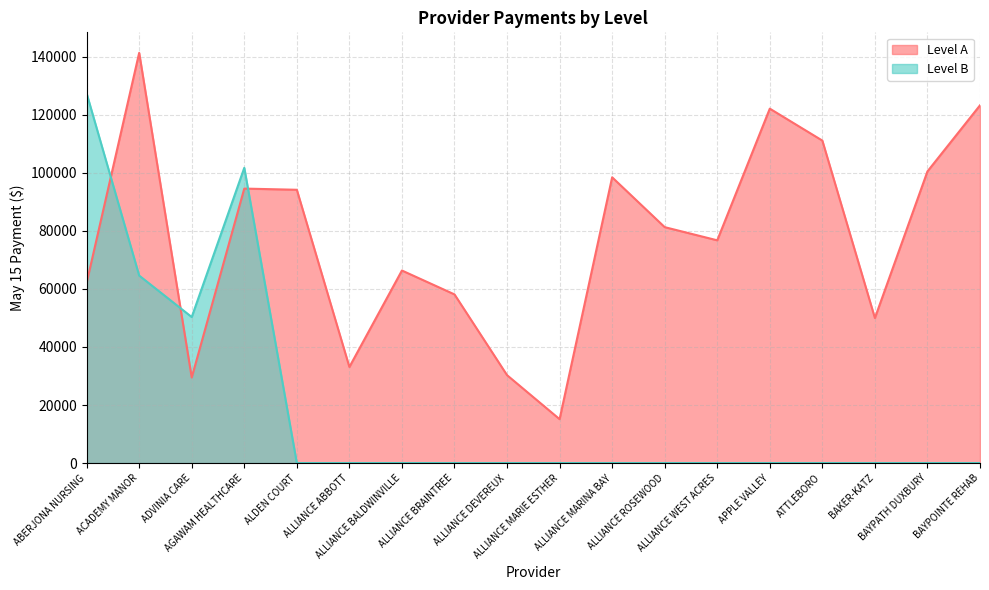

Reading right to left, what are all the values shown in this chart?

Level A: BAYPOINTE REHAB=123293.5	BAYPATH DUXBURY=100523.6	BAKER-KATZ=49985.3	ATTLEBORO=111140.3	APPLE VALLEY=122148.9	ALLIANCE WEST ACRES=76766.6	ALLIANCE ROSEWOOD=81306.6	ALLIANCE MARINA BAY=98486.4	ALLIANCE MARIE ESTHER=15121.6	ALLIANCE DEVEREUX=30292.2	ALLIANCE BRAINTREE=58127.2	ALLIANCE BALDWINVILLE=66360.0	ALLIANCE ABBOTT=33113.5	ALDEN COURT=94188.0	AGAWAM HEALTHCARE=94597.5	ADVINIA CARE=29476.6	ACADEMY MANOR=141383.5	ABERJONA NURSING=62079.1
Level B: BAYPOINTE REHAB=0.0	BAYPATH DUXBURY=0.0	BAKER-KATZ=0.0	ATTLEBORO=0.0	APPLE VALLEY=0.0	ALLIANCE WEST ACRES=0.0	ALLIANCE ROSEWOOD=0.0	ALLIANCE MARINA BAY=0.0	ALLIANCE MARIE ESTHER=0.0	ALLIANCE DEVEREUX=0.0	ALLIANCE BRAINTREE=0.0	ALLIANCE BALDWINVILLE=0.0	ALLIANCE ABBOTT=0.0	ALDEN COURT=0.0	AGAWAM HEALTHCARE=101755.8	ADVINIA CARE=50321.3	ACADEMY MANOR=64613.3	ABERJONA NURSING=127420.5